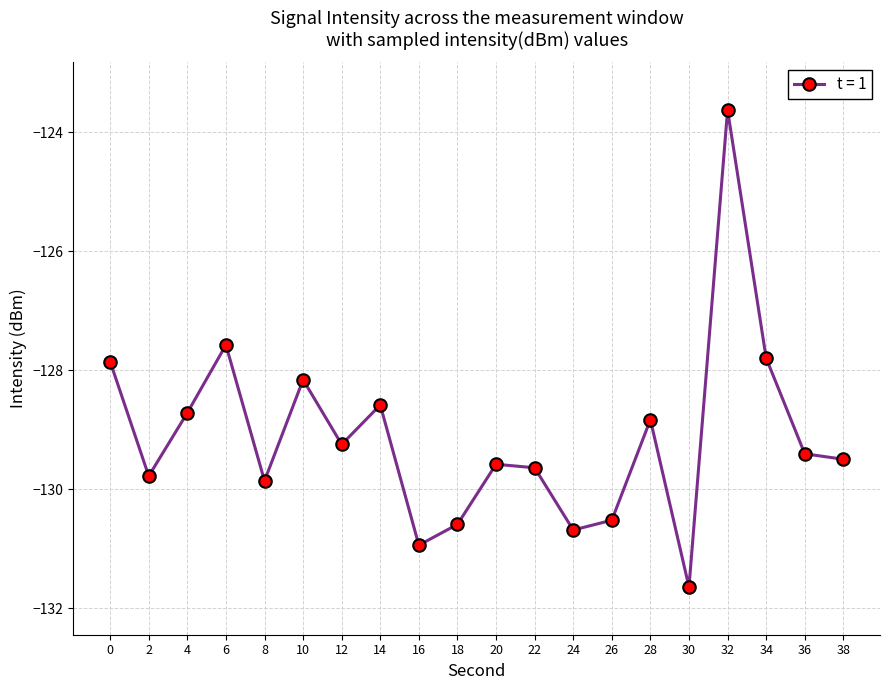

The chart shows a value of -81.3 at 18. True or false?

False